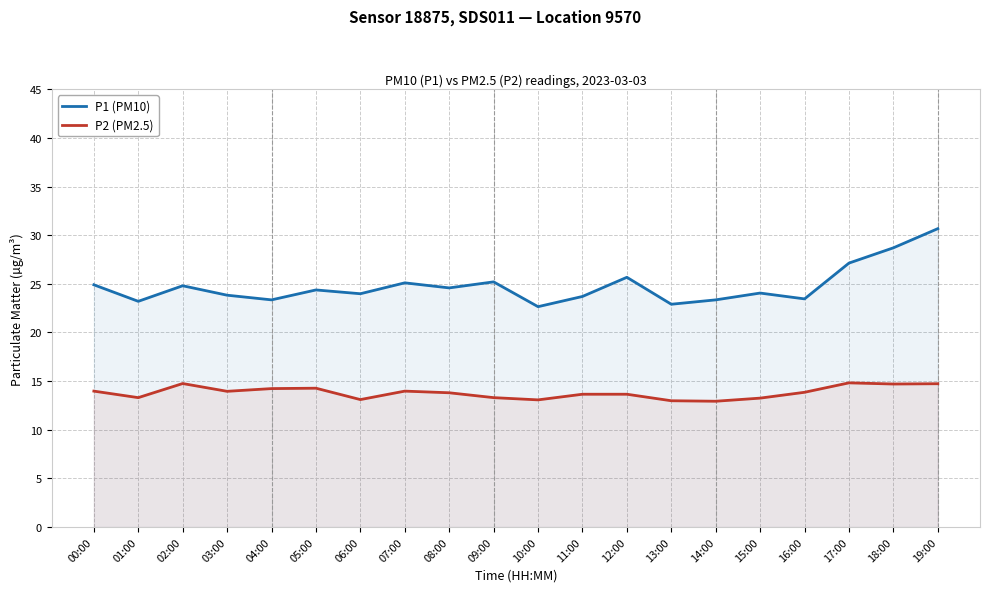

How many data points in P1 (PM10) are above 24?

11